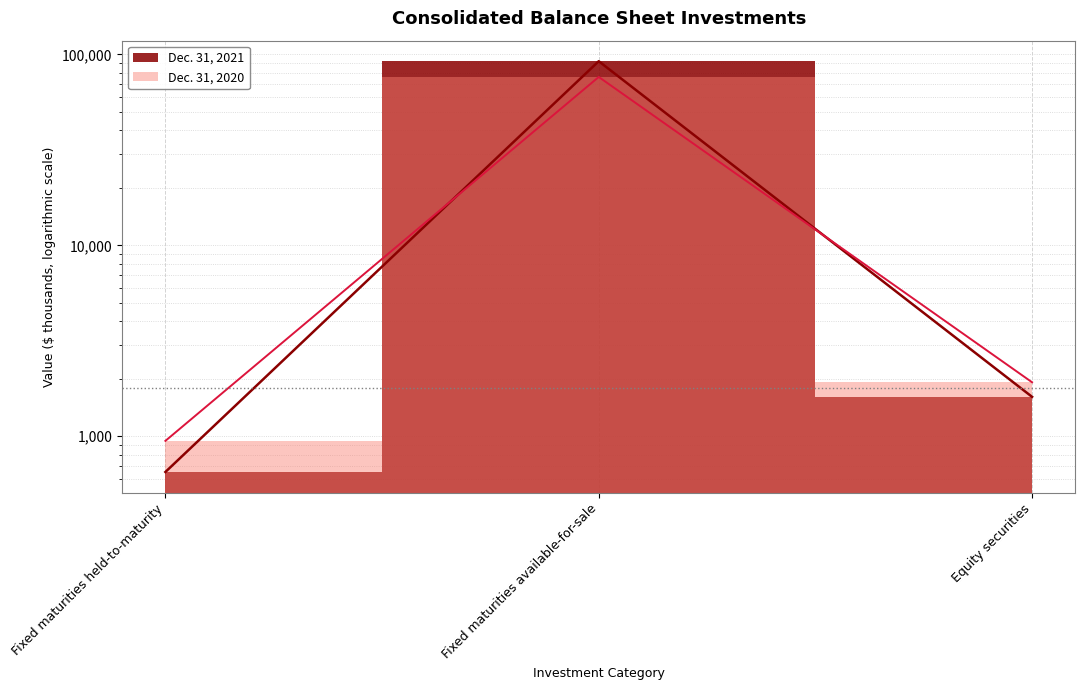

The value of Dec. 31, 2021 at Equity securities is 1609. True or false?

True